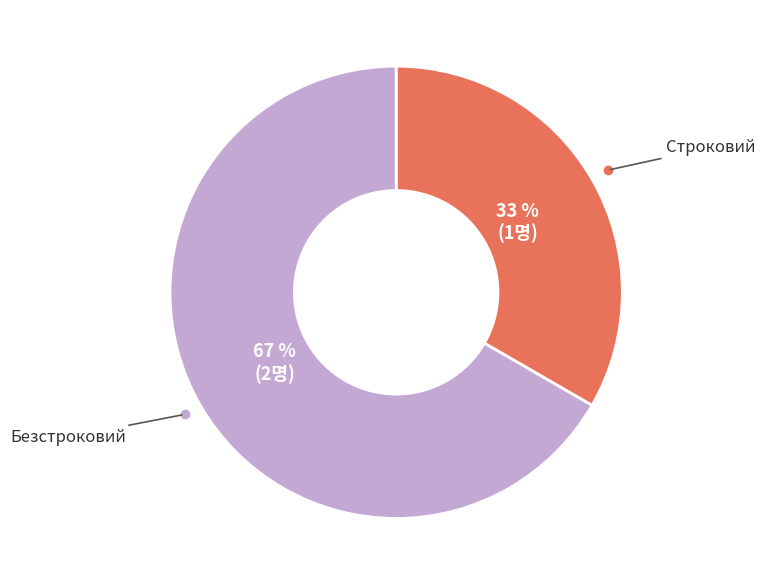

Is it true that Безстроковий is 61% of the pie?

False